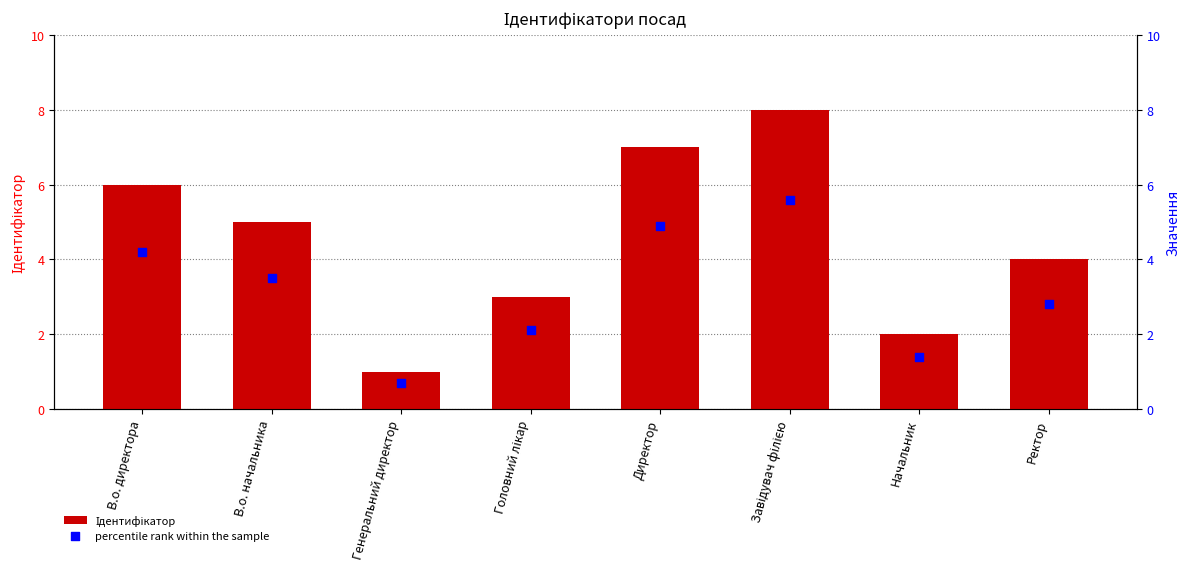

At how many categories does at least one series exceed 4?

4